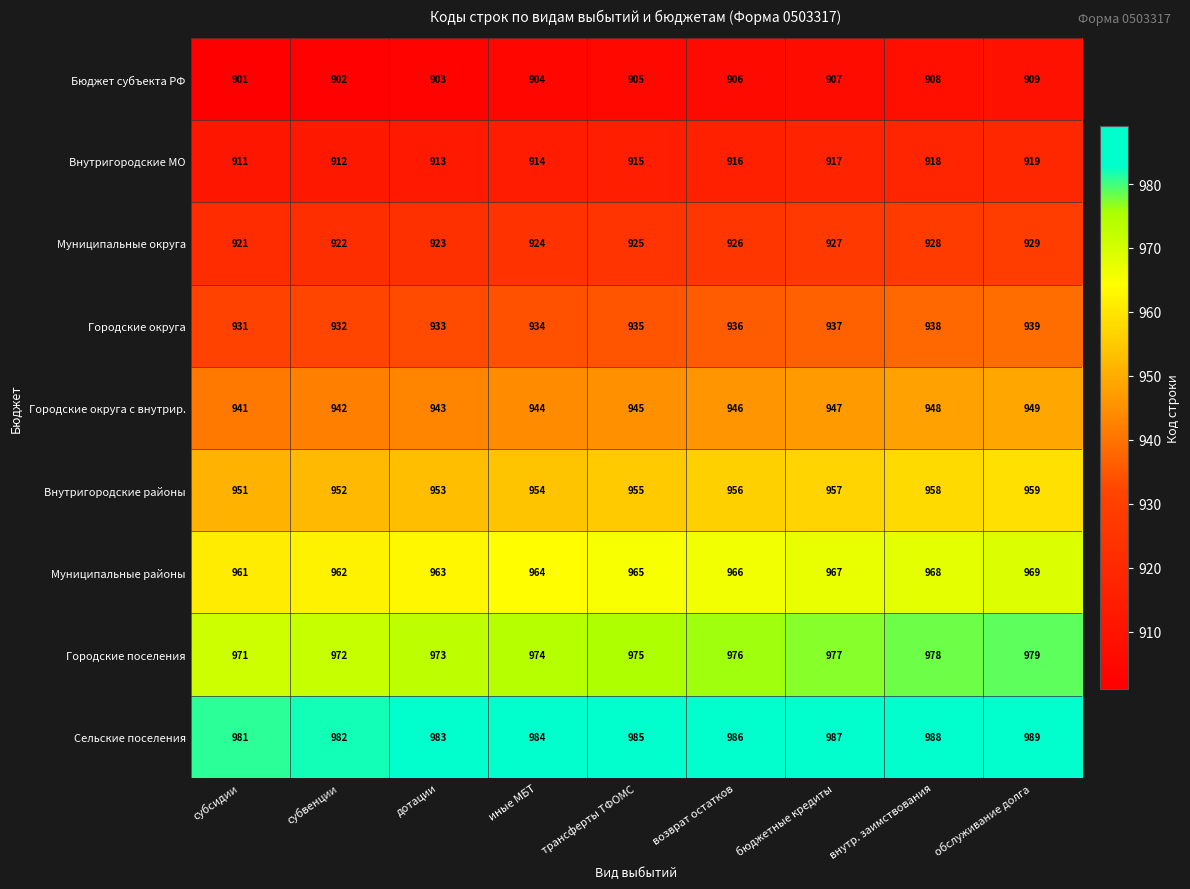

The Внутригородские МО series shows 918 at внутр. заимствования. True or false?

True